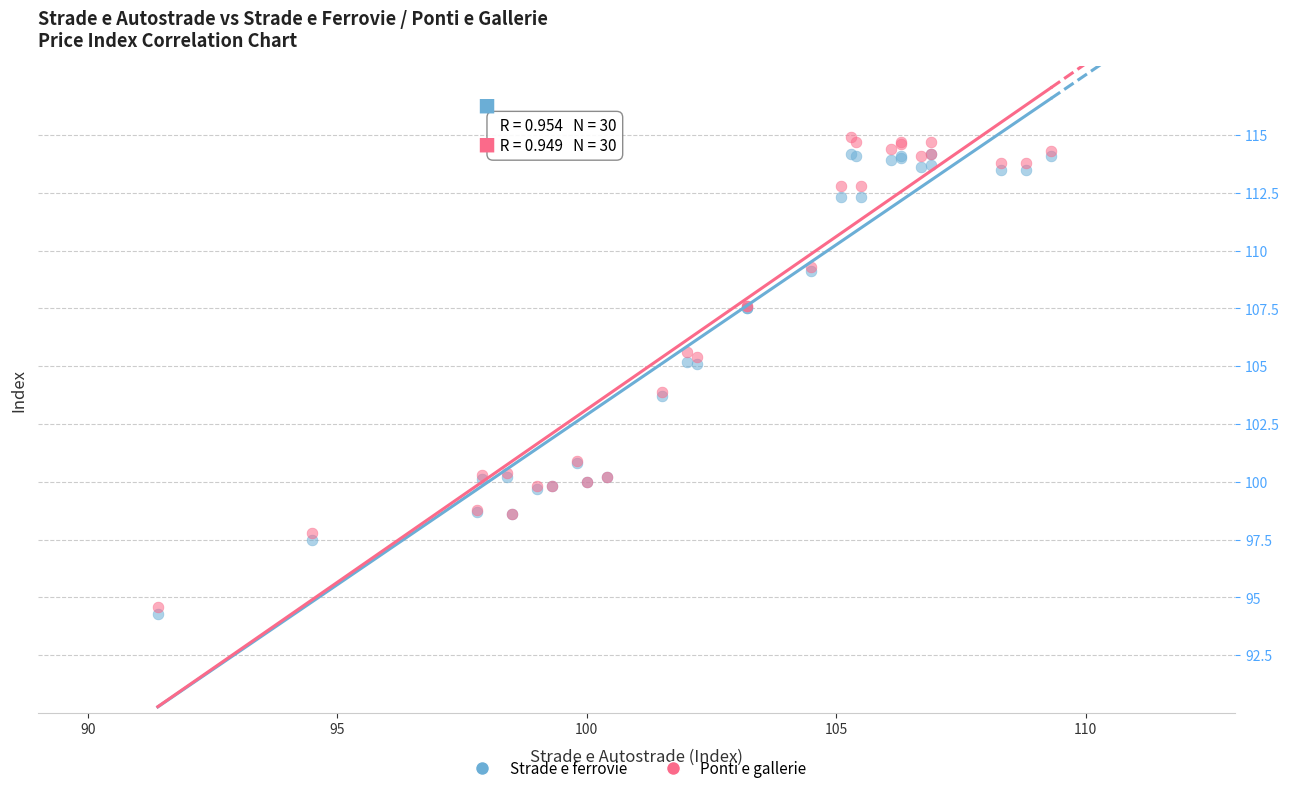

Which series has the widest spread of Y values?

Ponti e gallerie